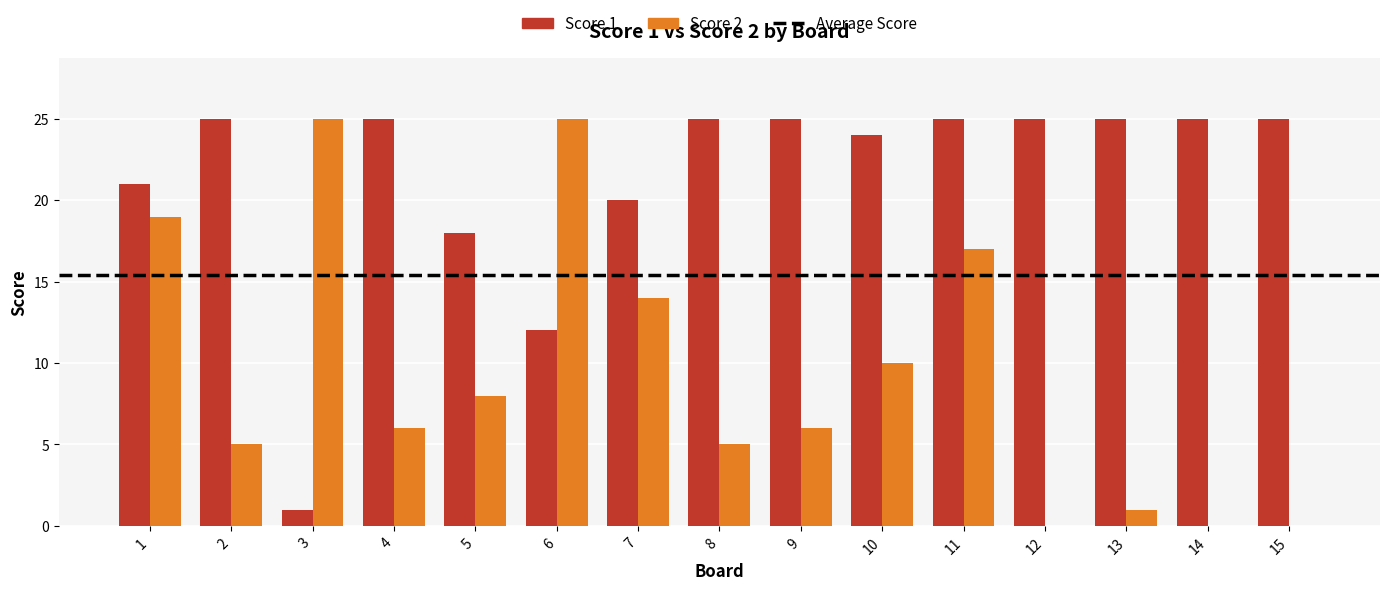

Which series has the largest total across all categories?

Score 1